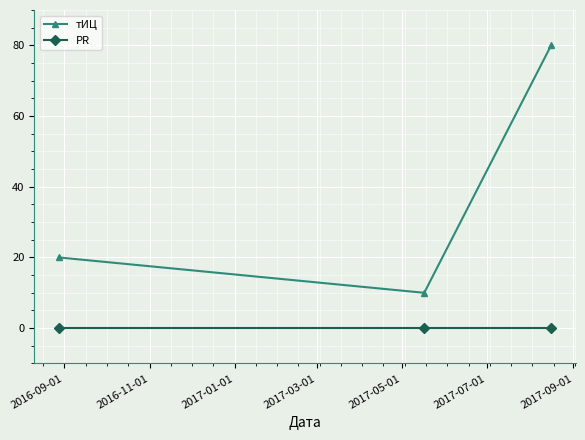

Reading left to right, transcribe all the data shown in this chart.

тИЦ: 20	10	80
PR: 0	0	0